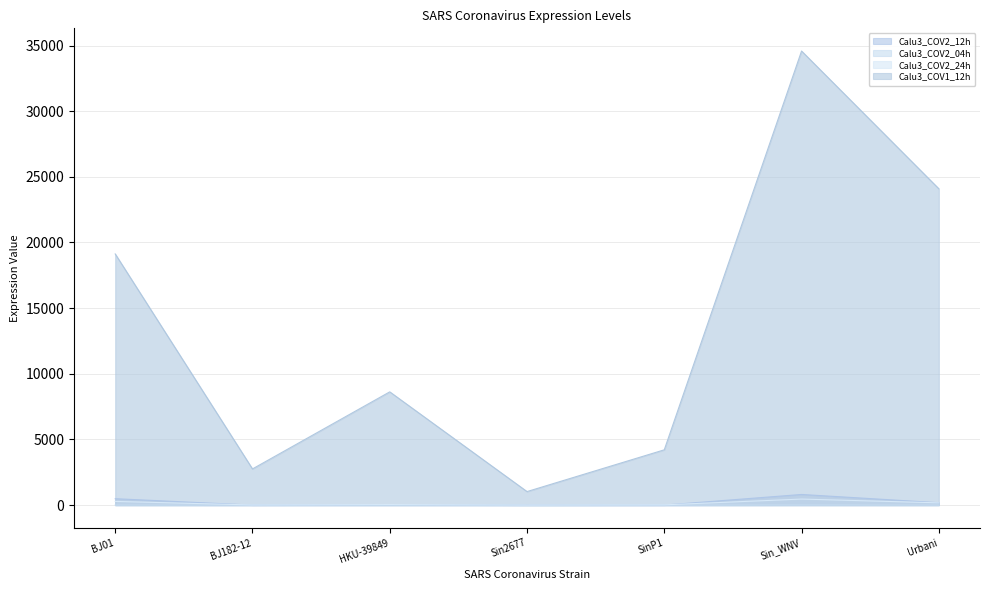

True or false: Calu3_COV2_04h and Calu3_COV2_12h intersect in this chart.

False